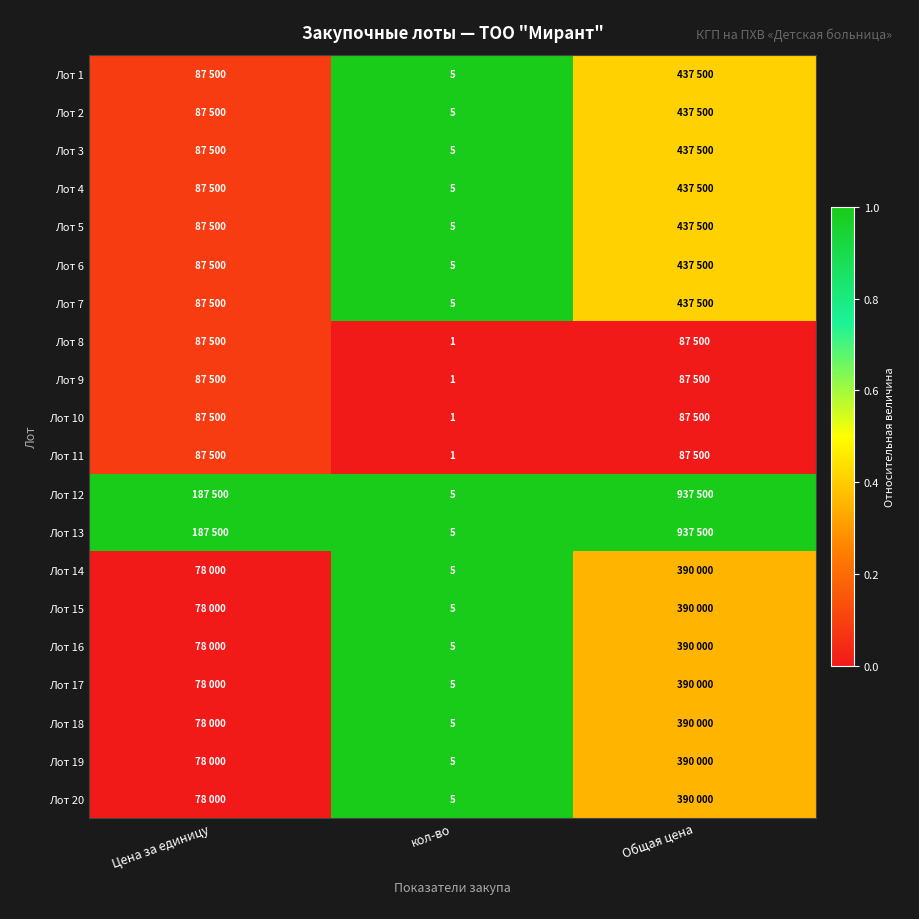

Rank the categories by Лот 15 value from lowest to highest.

Цена за единицу, Общая цена, кол-во